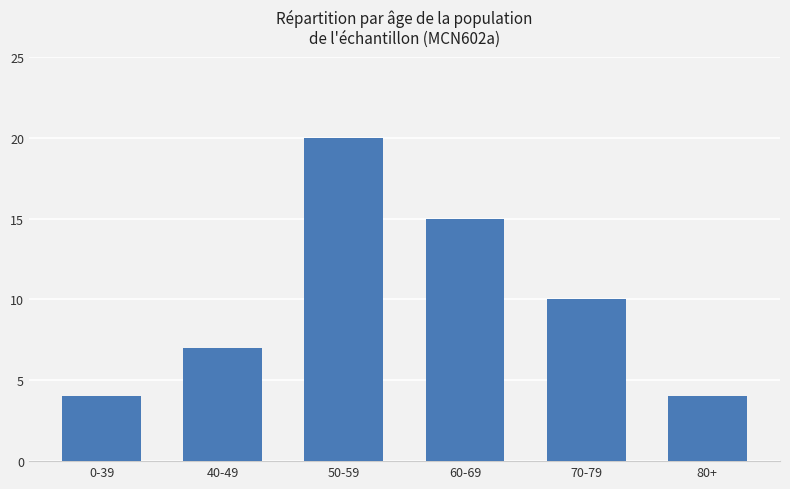

Between 80+ and 50-59, which is larger?

50-59